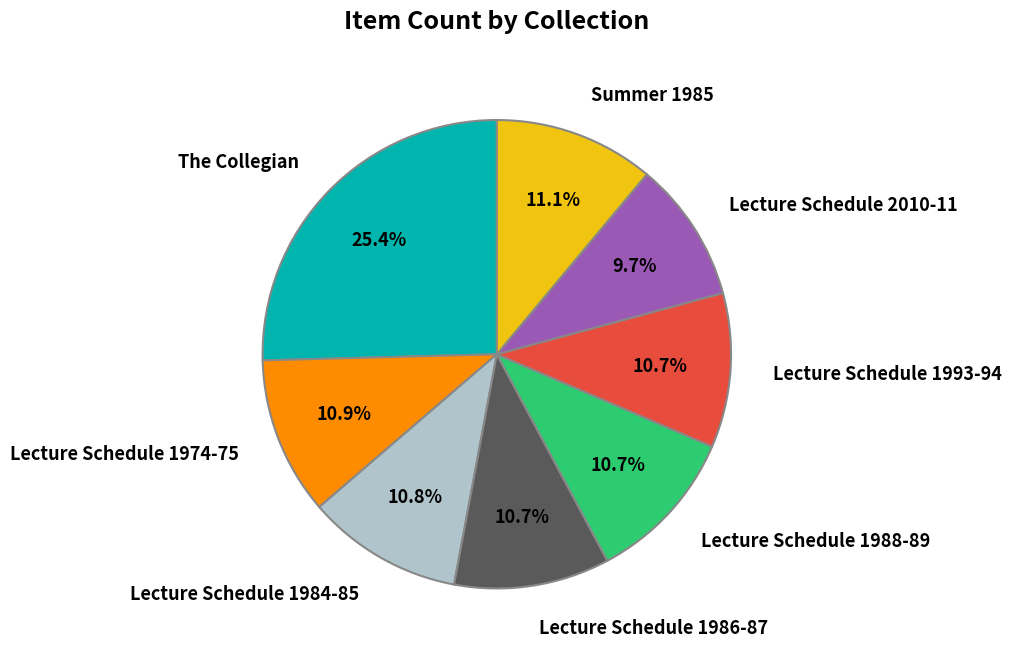

Is there a majority slice in this chart?

No